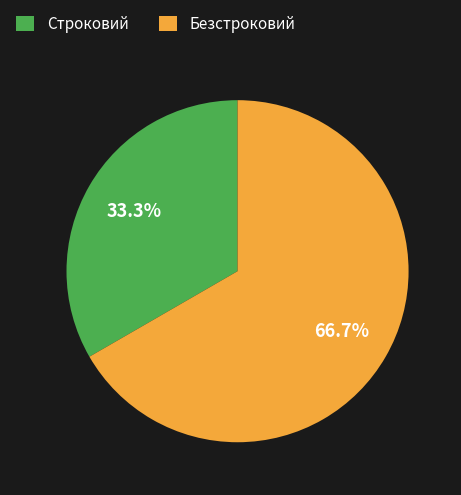

Is there a majority slice in this chart?

Yes